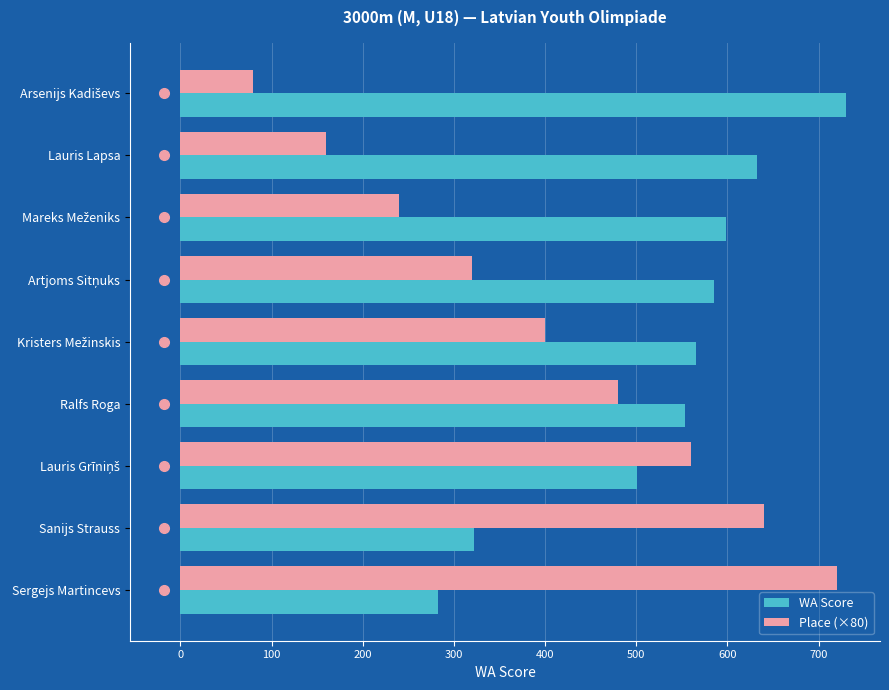

What is the highest value of the WA Score series?

730